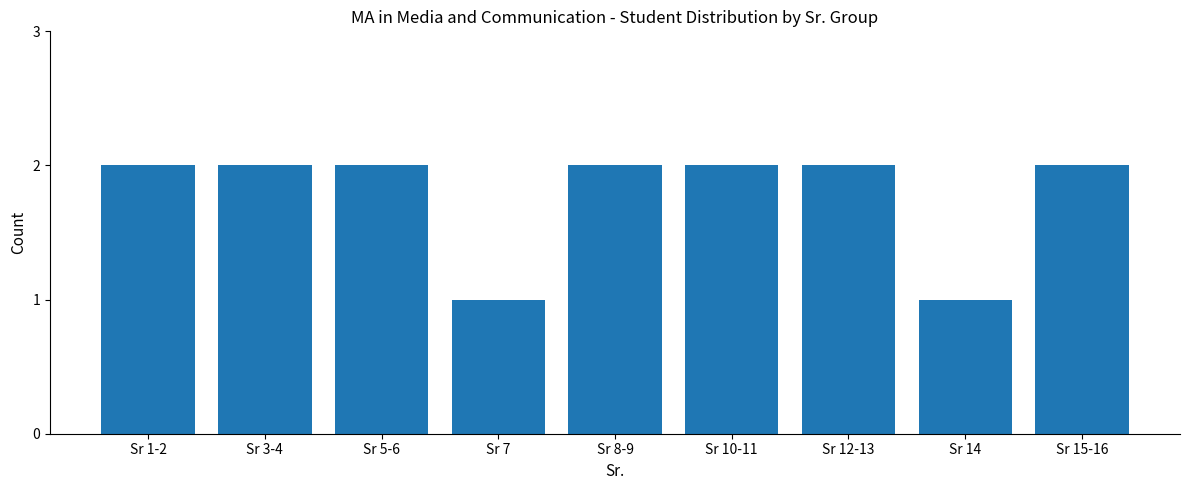

What is the ratio of the value at Sr 15-16 to the value at Sr 5-6?

1.0